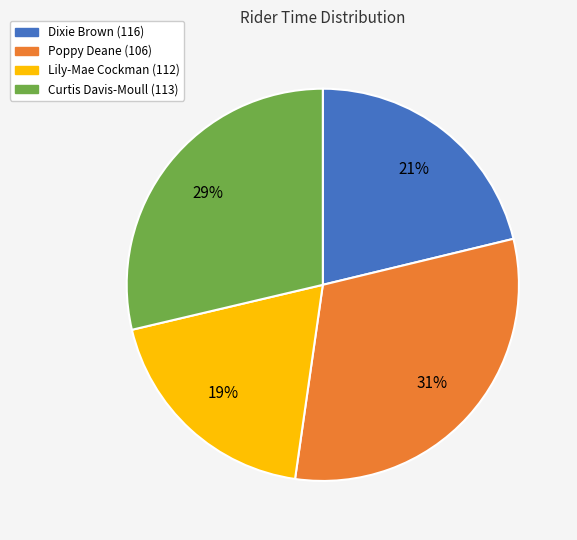

To the nearest percent, what percentage of the pie is Dixie Brown (116)?

21%